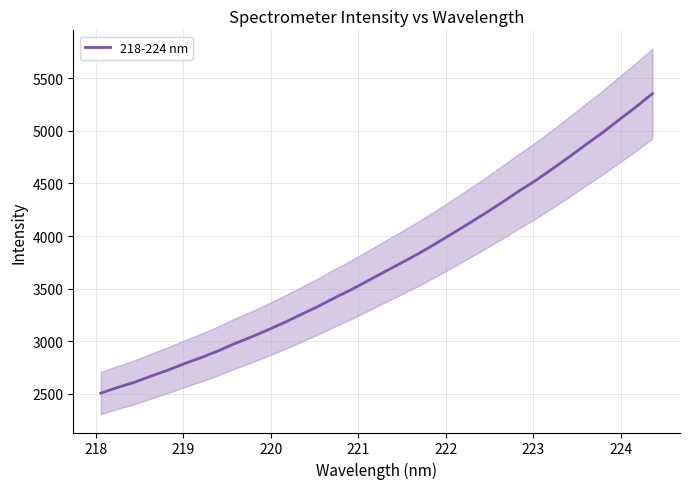

What is the highest value of the 218-224 nm series?

5353.5